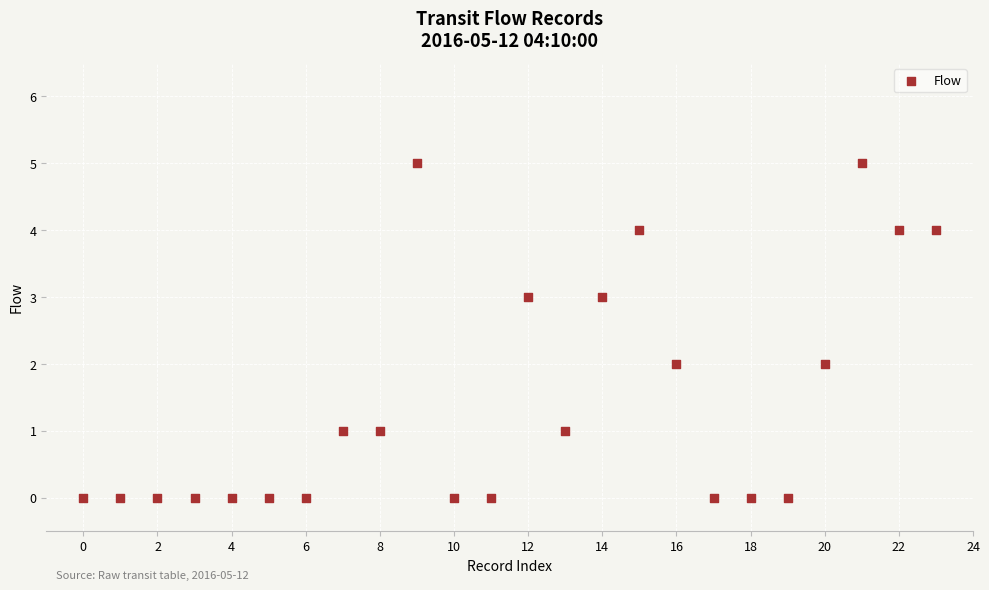

What is the range of Y values (max minus min)?

5